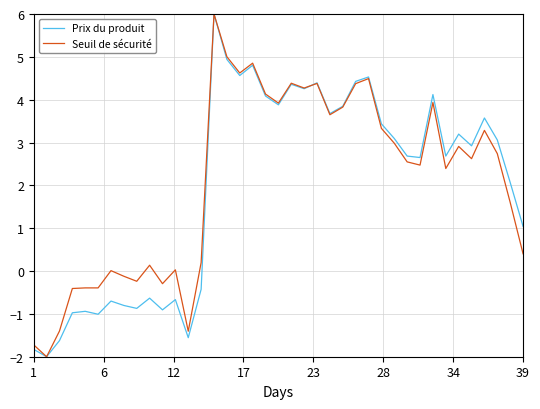

What is the smallest value displayed?

-2.0